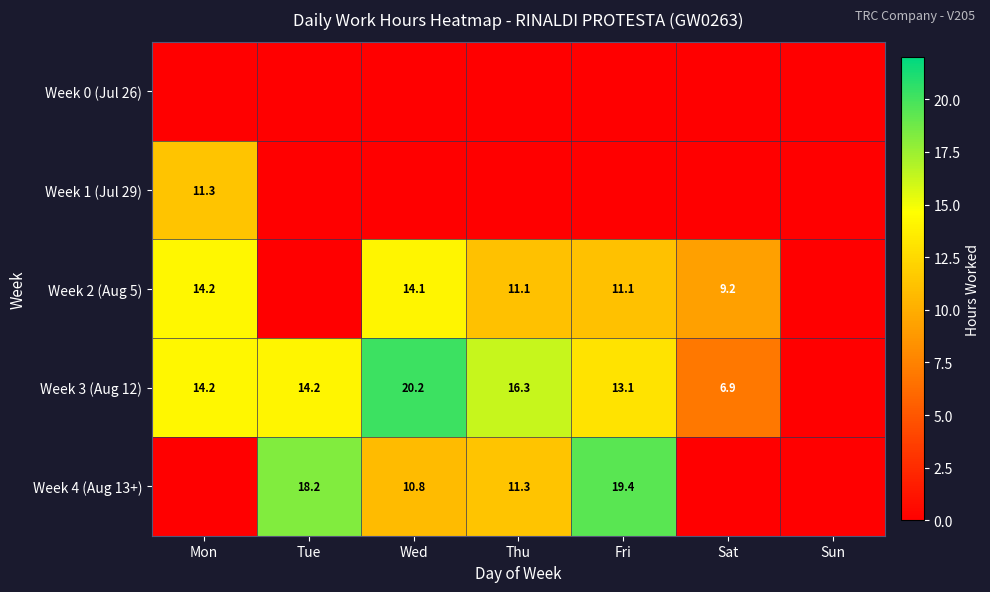

True or false: Week 3 (Aug 12) has a value of 27.5 at Thu.

False